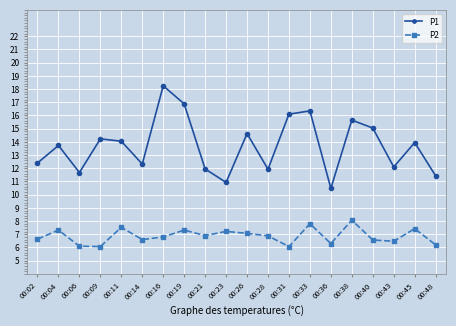

What are all the series names shown in the legend?

P1, P2